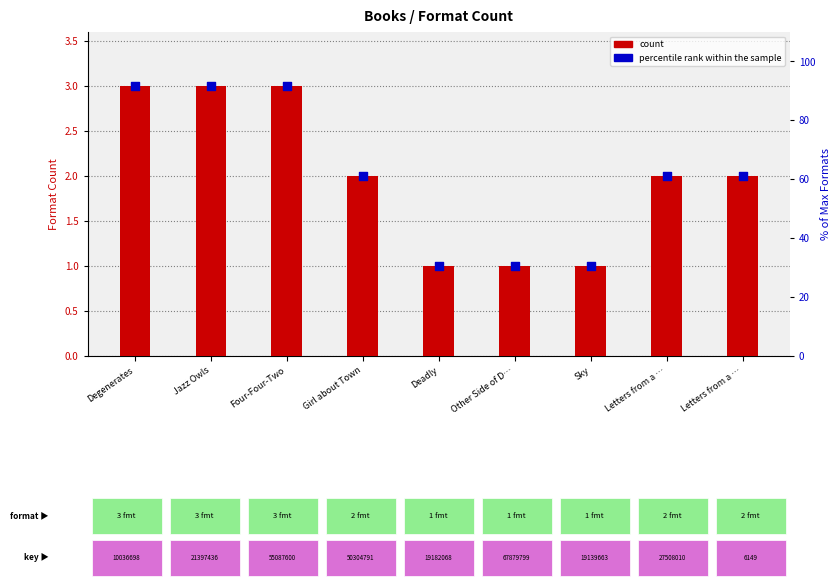

Which series has the widest spread of Y values?

count